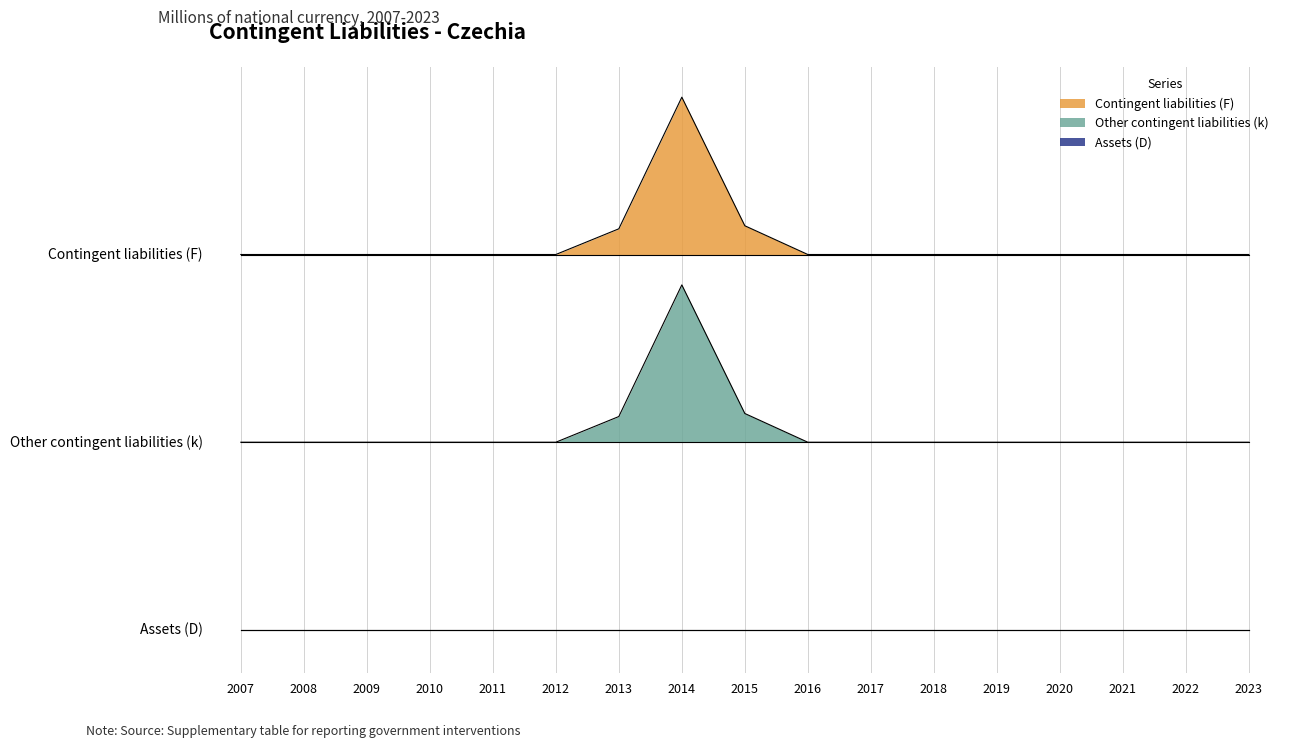

At how many categories does at least one series exceed 6400?

1